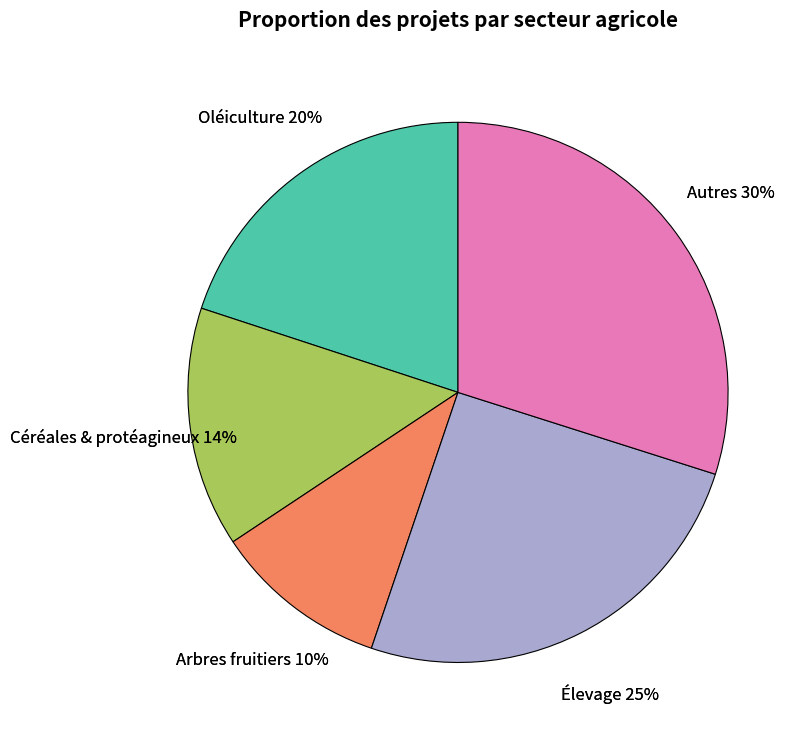

Is it true that 3 is 5% of the pie?

True